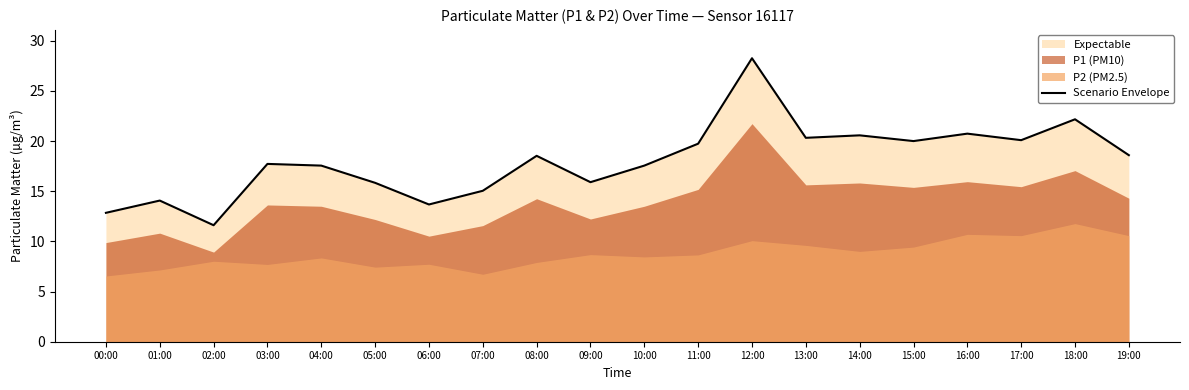

The value of Scenario Envelope at 07:00 is 15.0. True or false?

True